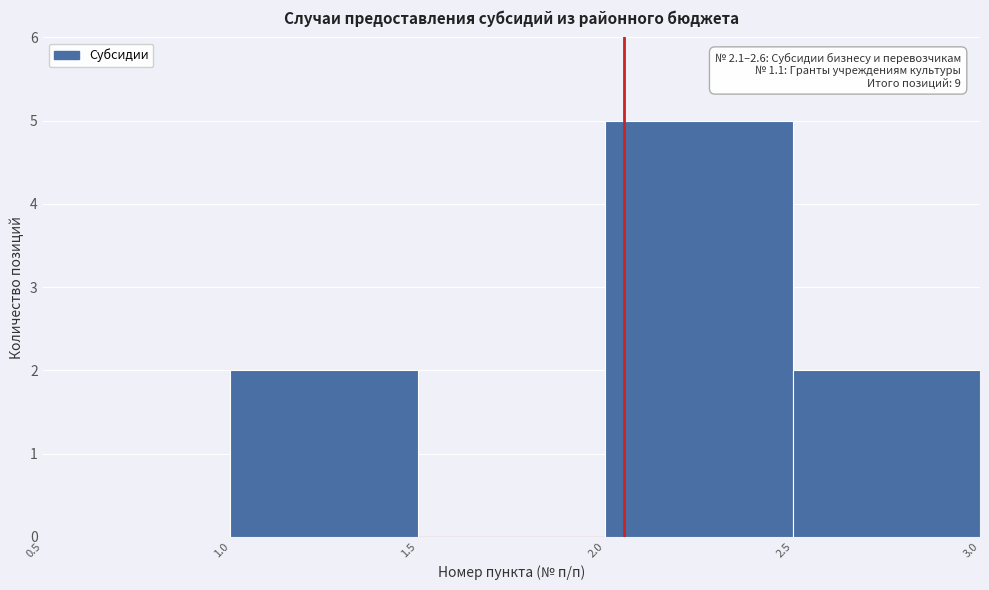

Over which range of the x-axis is the bar tallest?

2.0 to 2.5